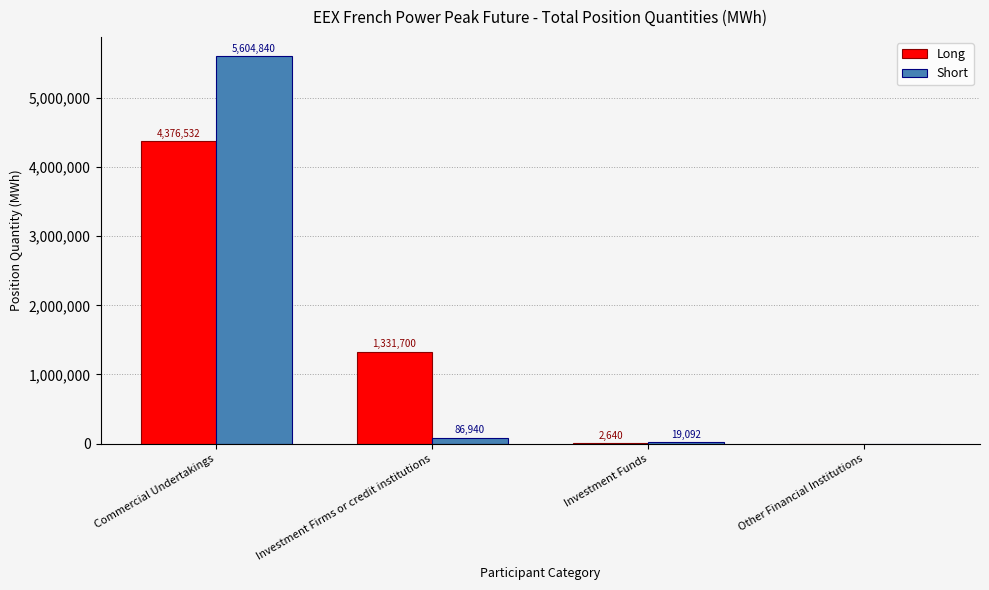

Is the value of Long at Investment Funds greater than the value of Short at Other Financial Institutions?

Yes